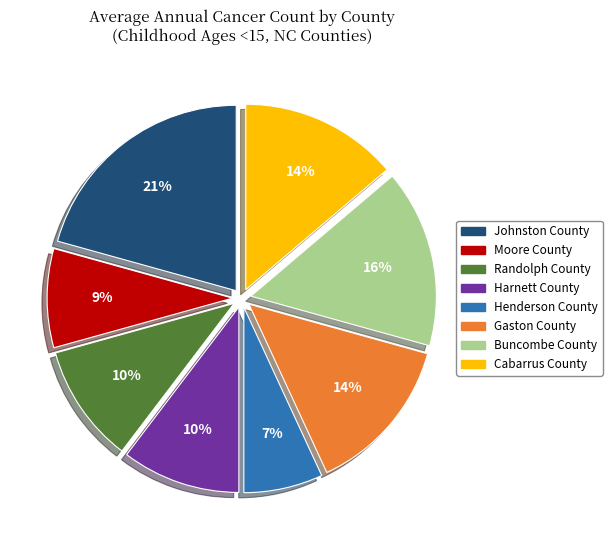

Which has a higher value, Buncombe County or Gaston County?

Buncombe County